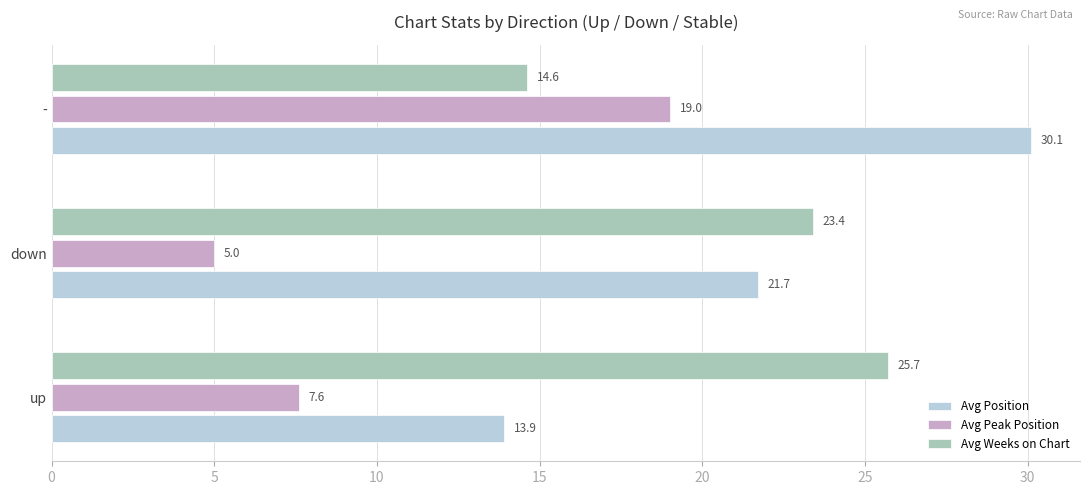

How many data points in Avg Position are above 21?

2